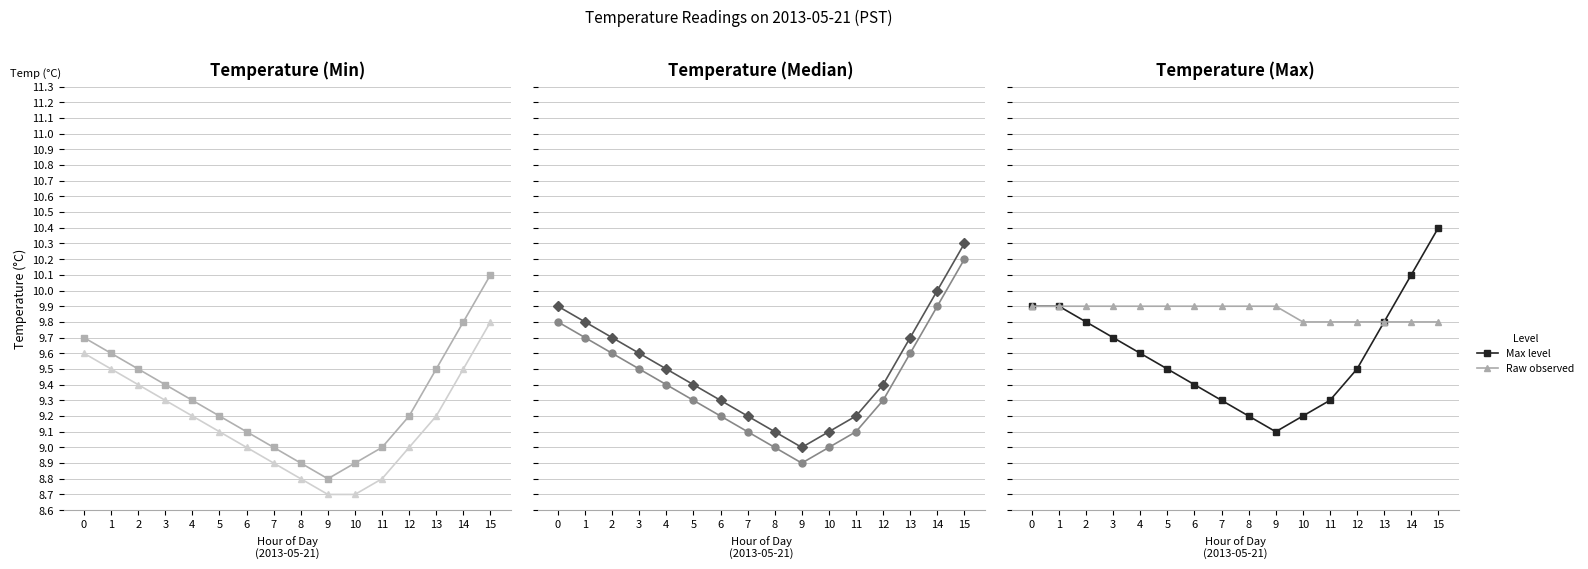

True or false: Raw observed has a value of 9.9 at 7.

True